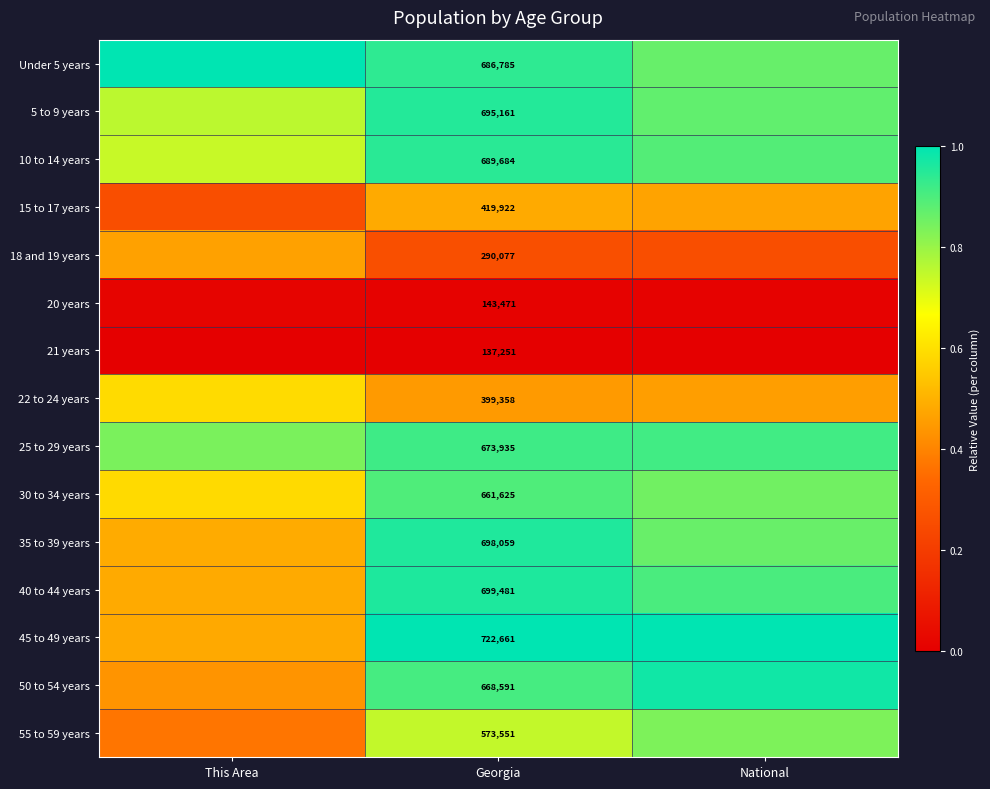

Between This Area and Georgia, which is larger?

This Area